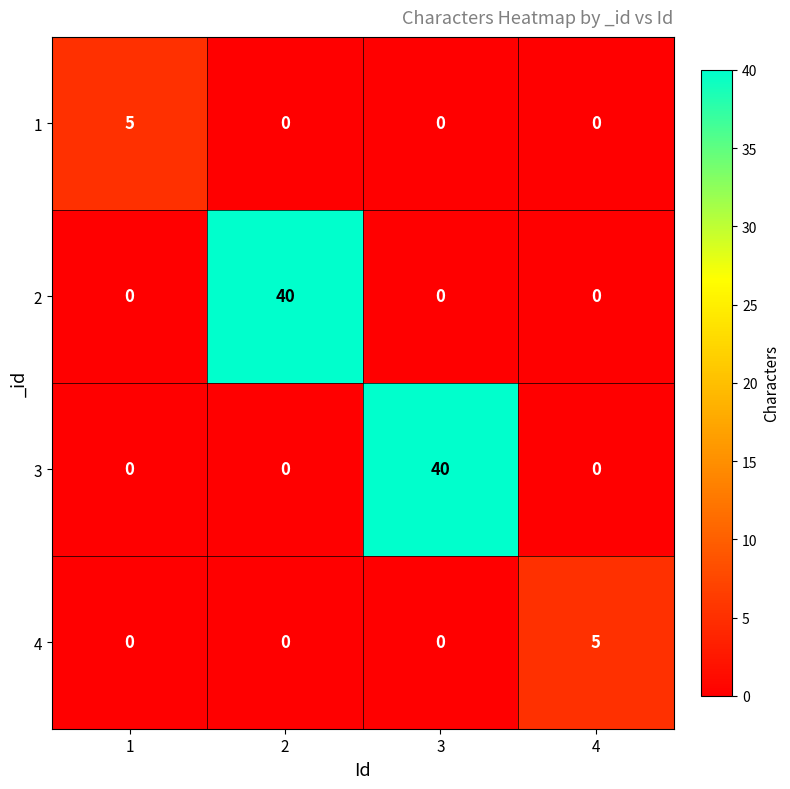

Is the value of 1 at 1 greater than the value of 4 at 2?

Yes